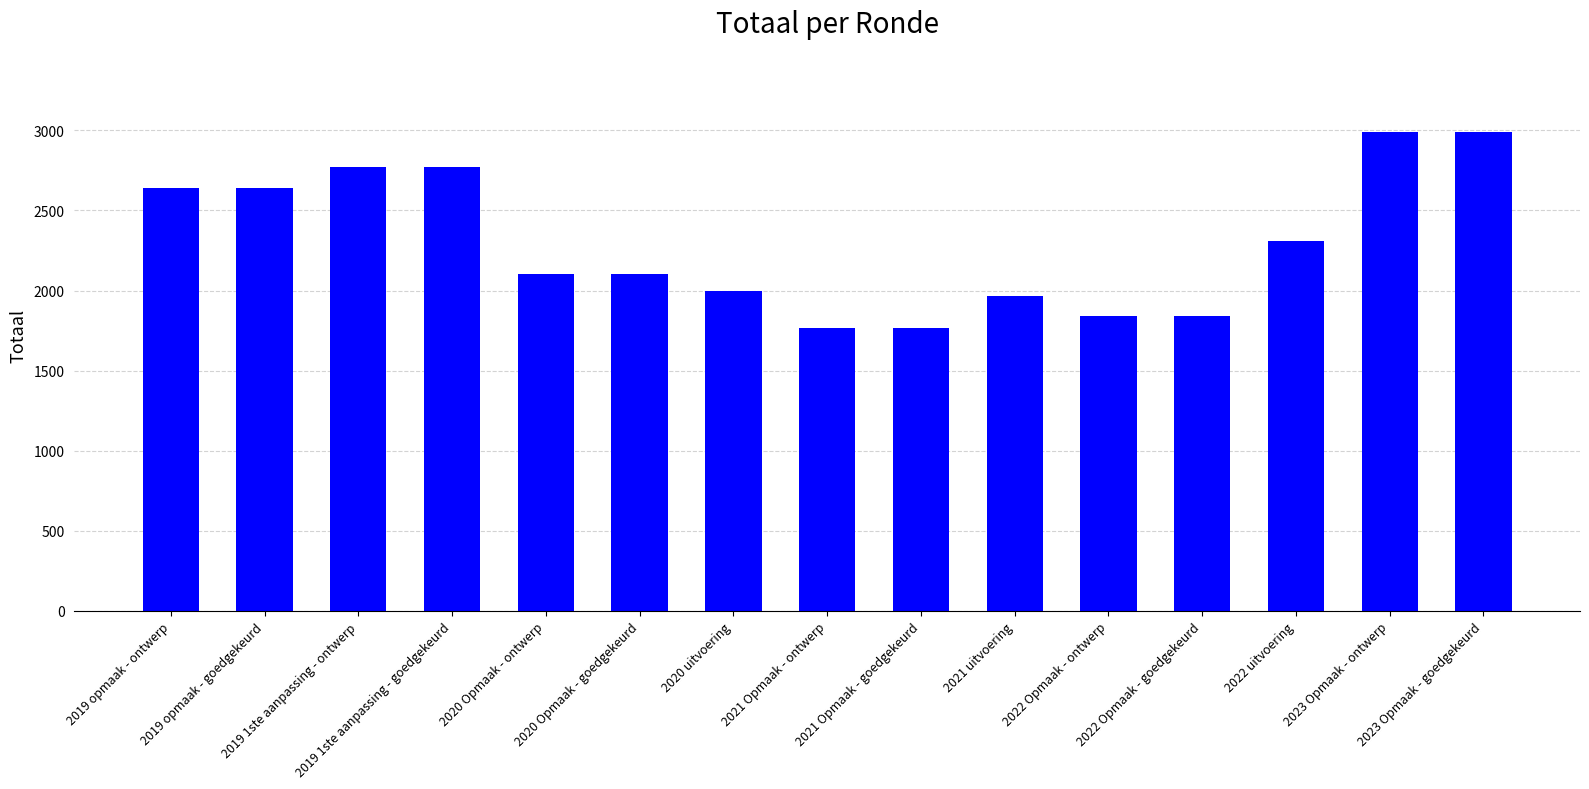

The chart shows a value of 3057 at 2021 uitvoering. True or false?

False